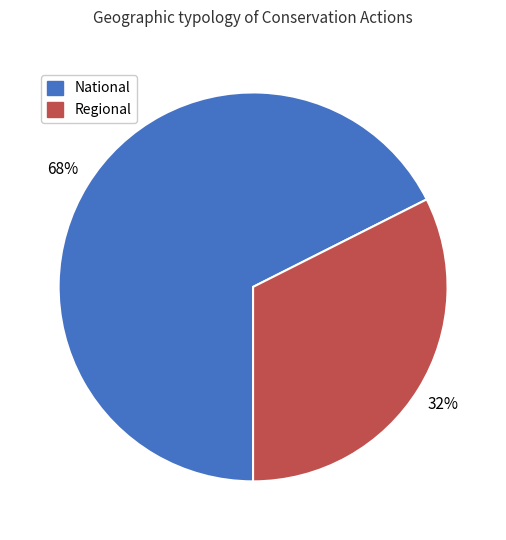

Count the number of slices in the pie.

2